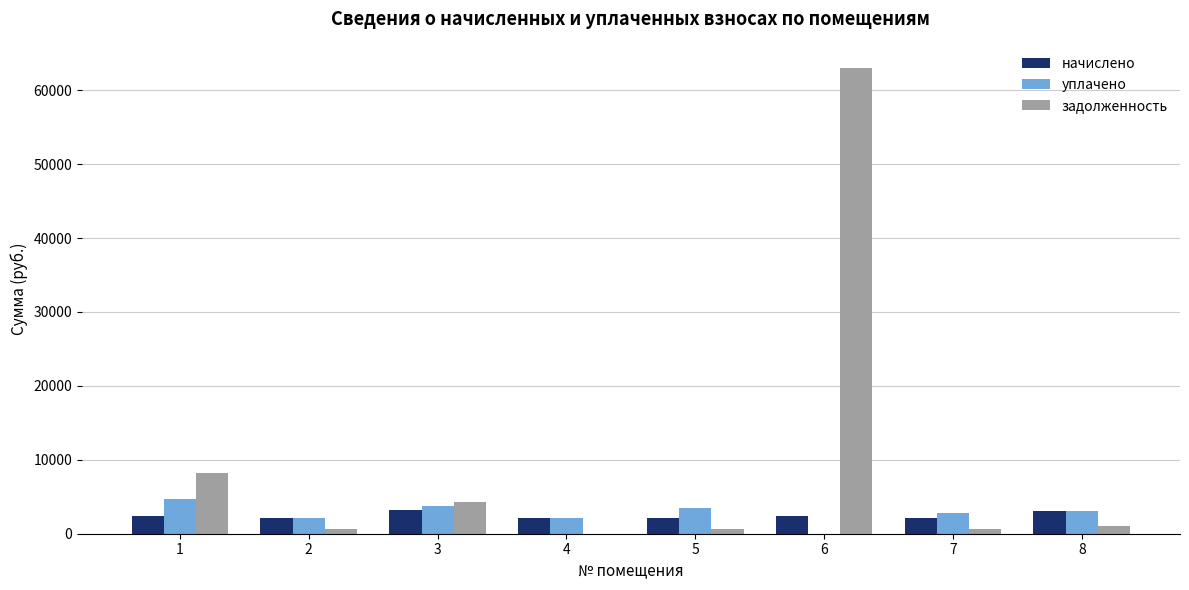

How many values in уплачено are above zero?

7